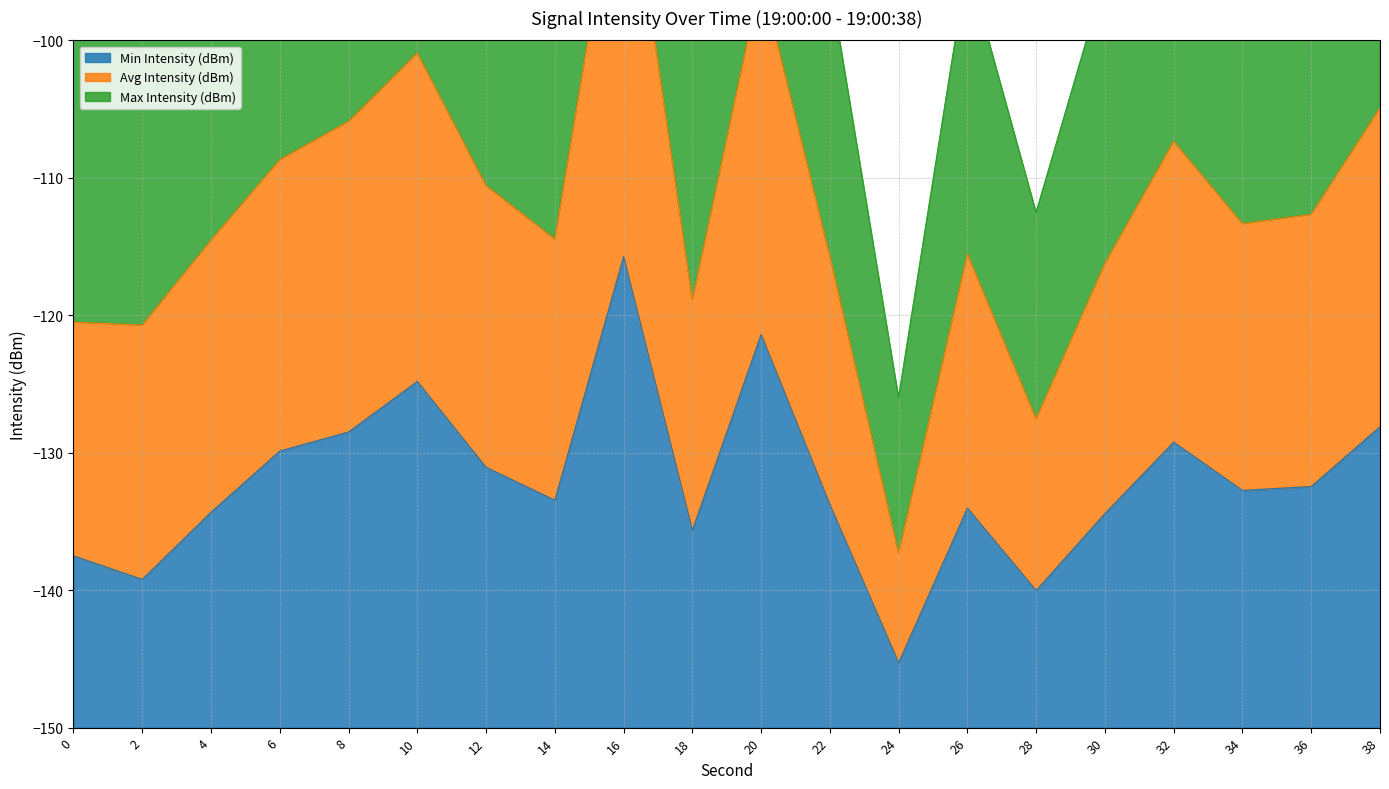

Between 6 and 28, which series saw the biggest shift?

Avg Intensity (dBm)